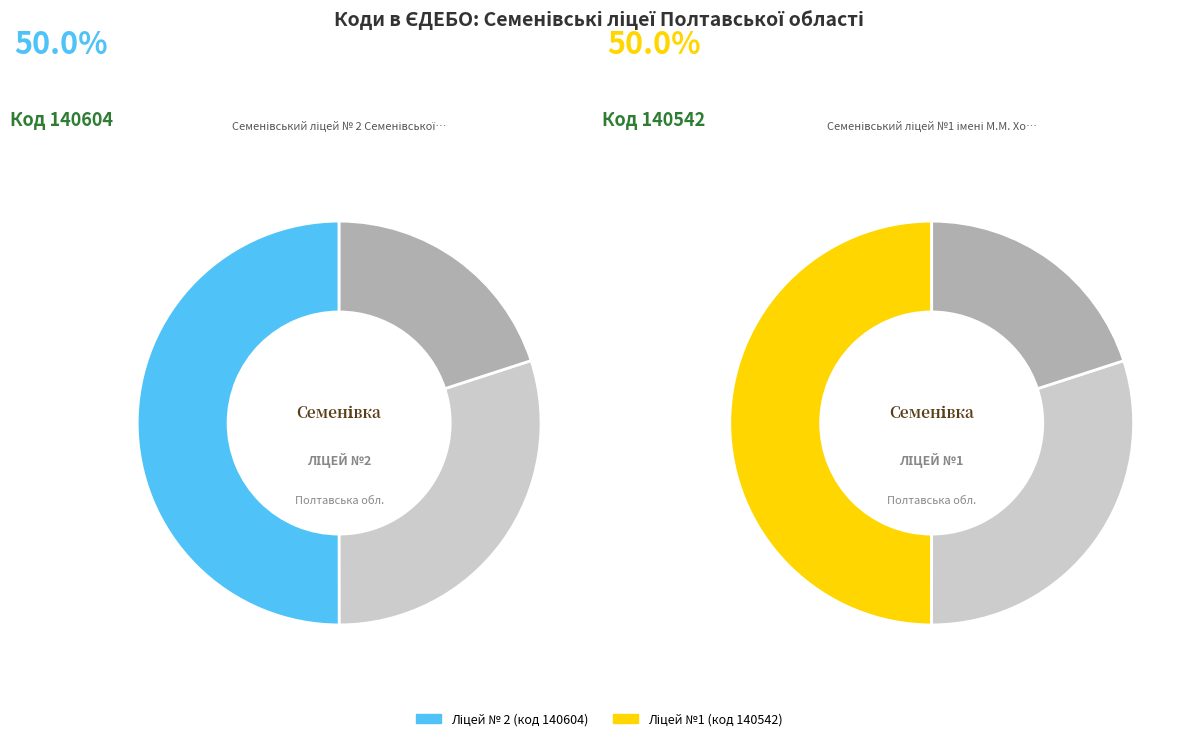

To the nearest percent, what percentage of the pie is Семенівський ліцей № 2?

50%